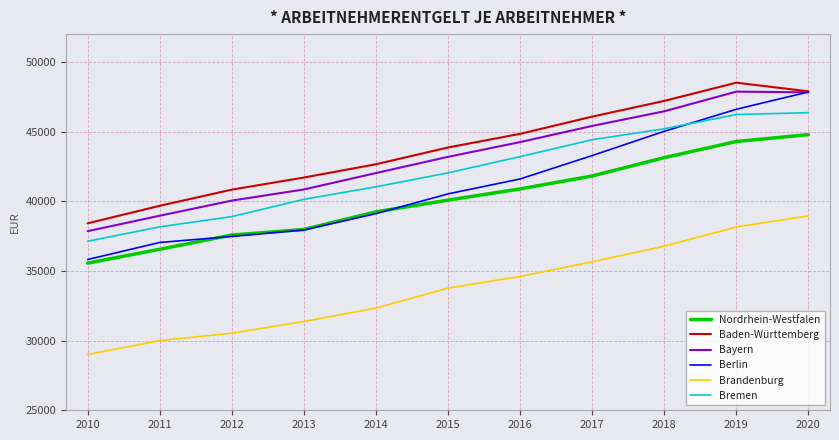

The value of Bayern at 2016 is 44249. True or false?

True